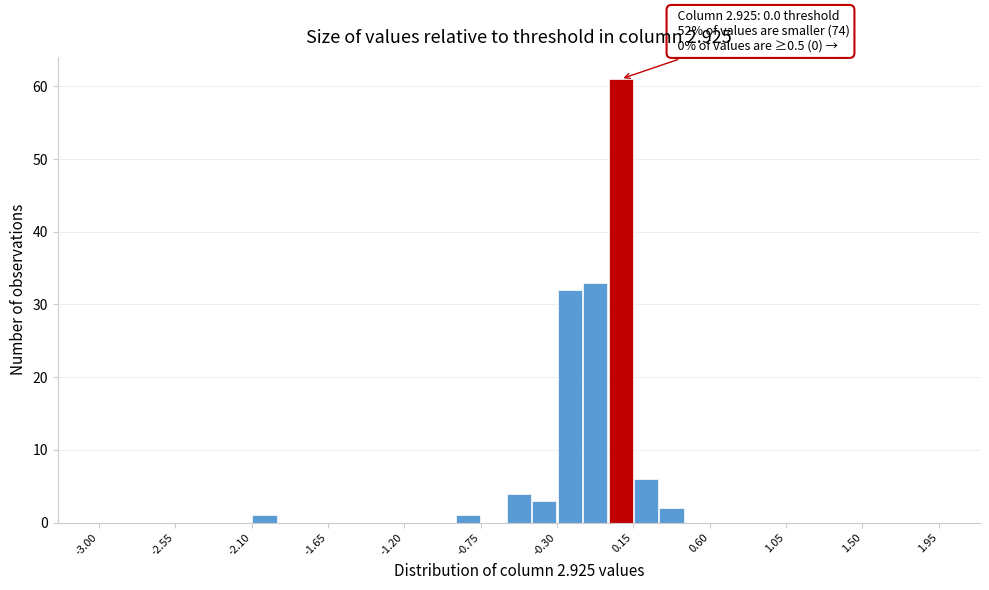

Read against the x-axis, roughly where is the centre of the tallest bar?

0.10